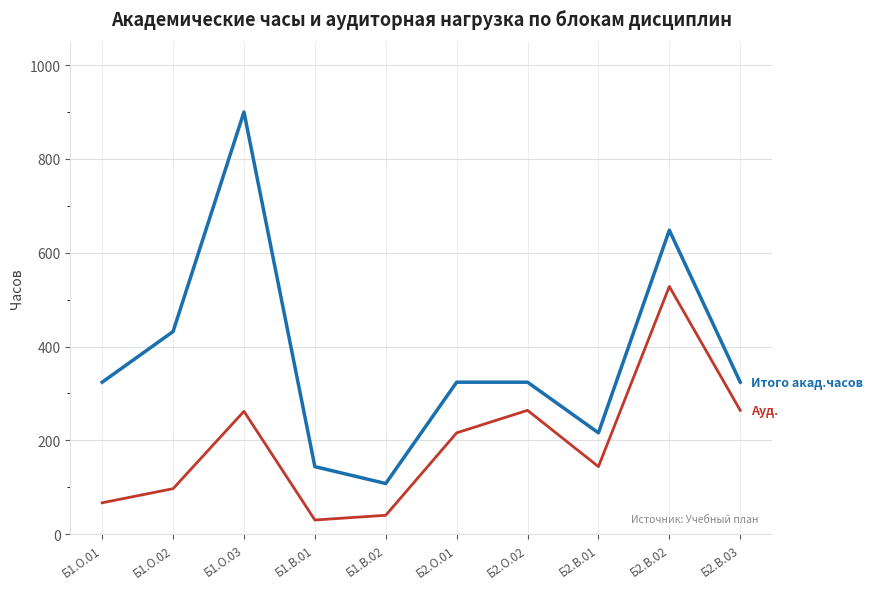

At which category does the chart reach its peak across all series?

Б1.О.03